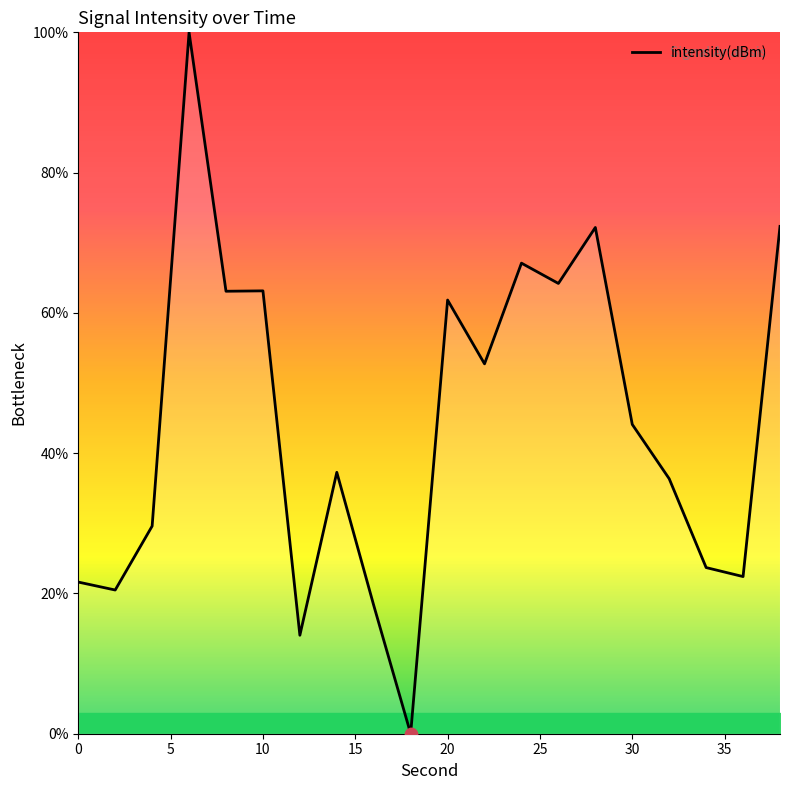

What is the maximum value shown in the chart?

100.0